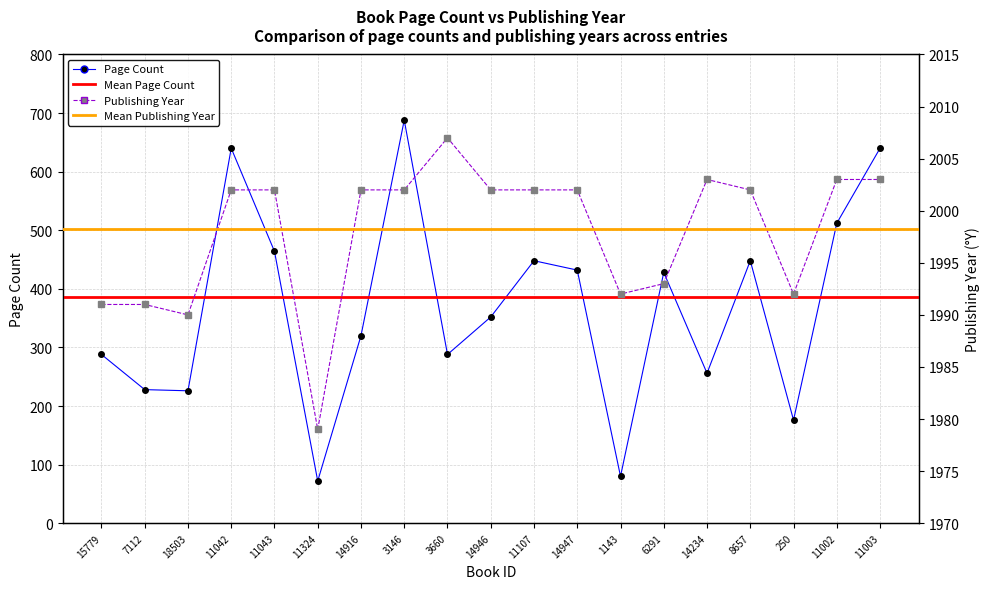

What is the difference between the highest and lowest values at 1143?

1912